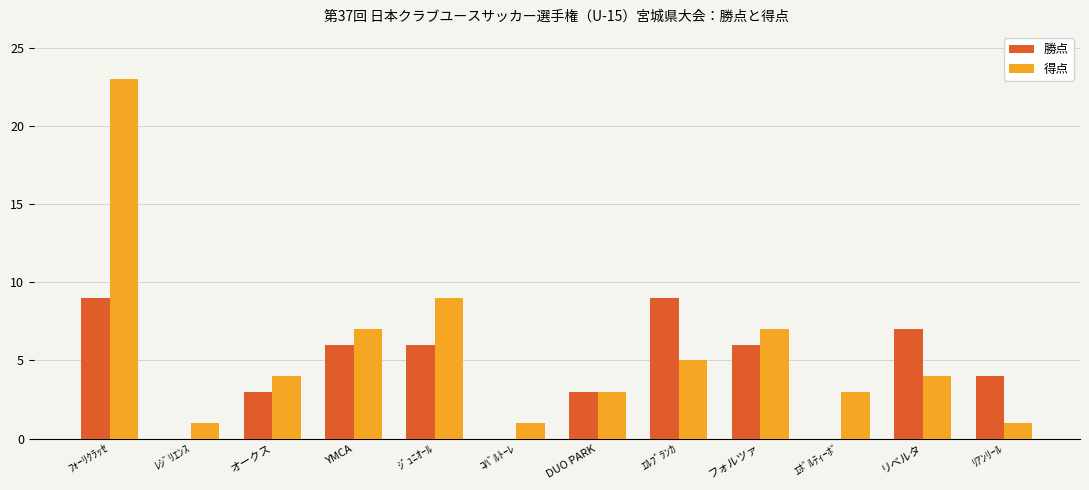

The value of 得点 at ｼﾞｭﾆｵｰﾙ is 15. True or false?

False